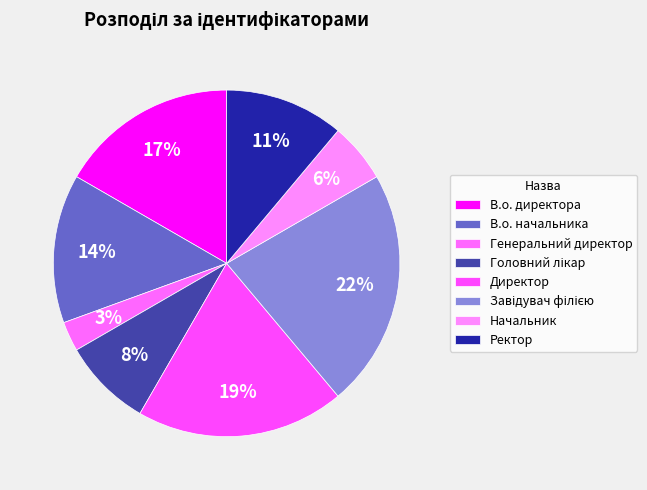

How many segments does this pie chart have?

8